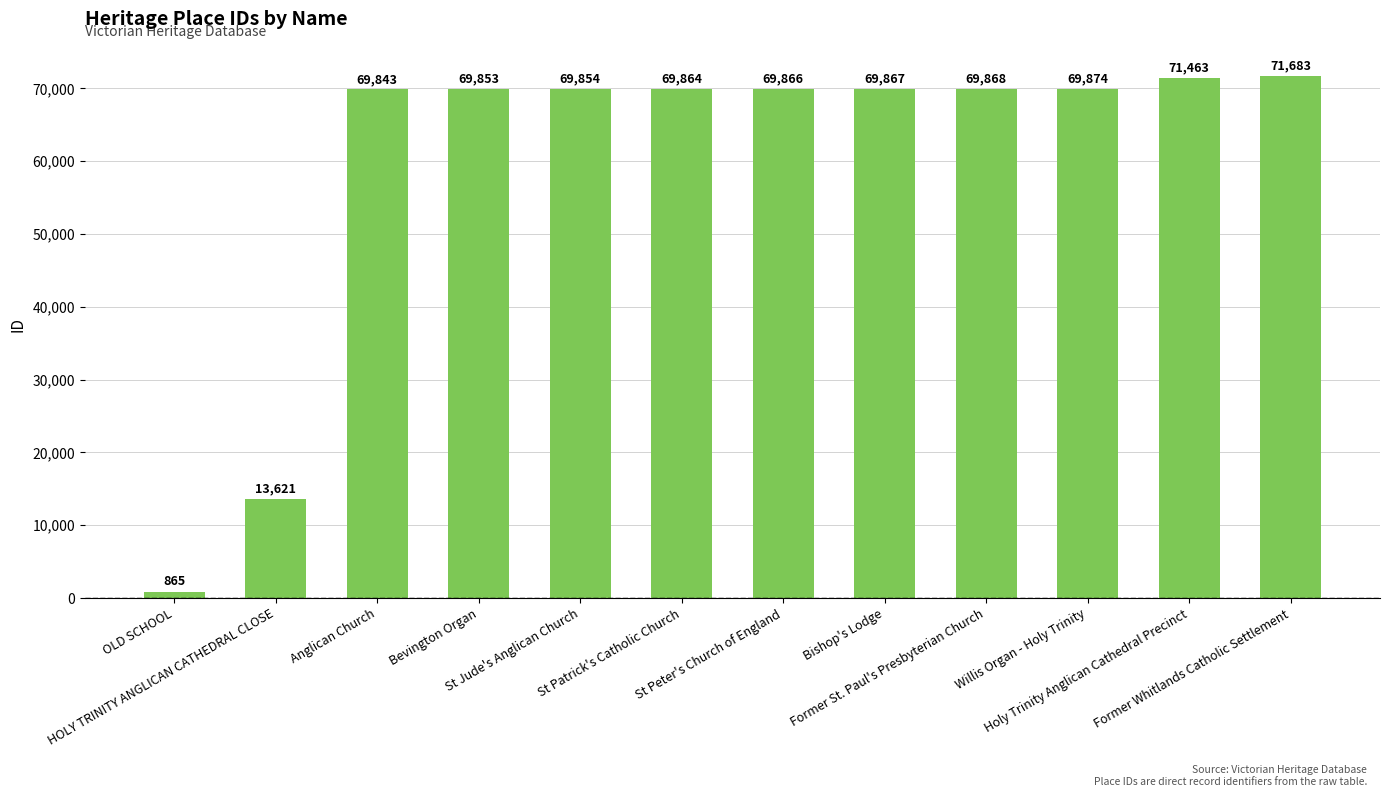

Are the bars horizontal?

No